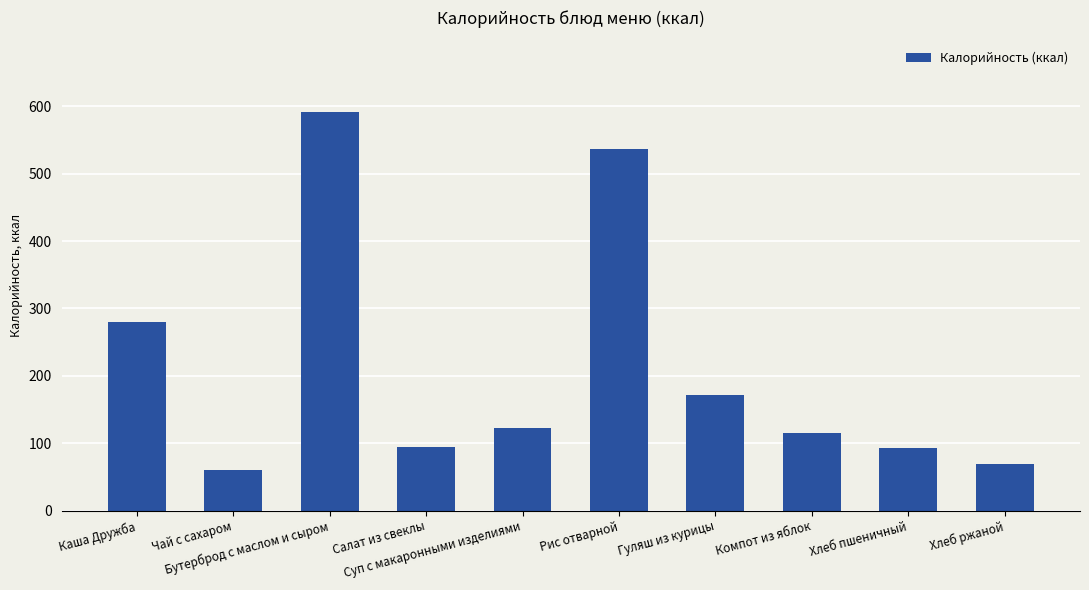

Between Хлеб ржаной and Каша Дружба, which is larger?

Каша Дружба